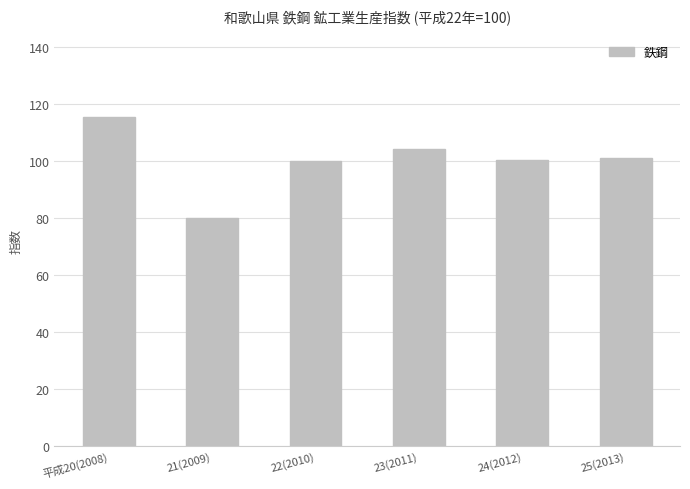

What is the smallest value displayed?

80.2